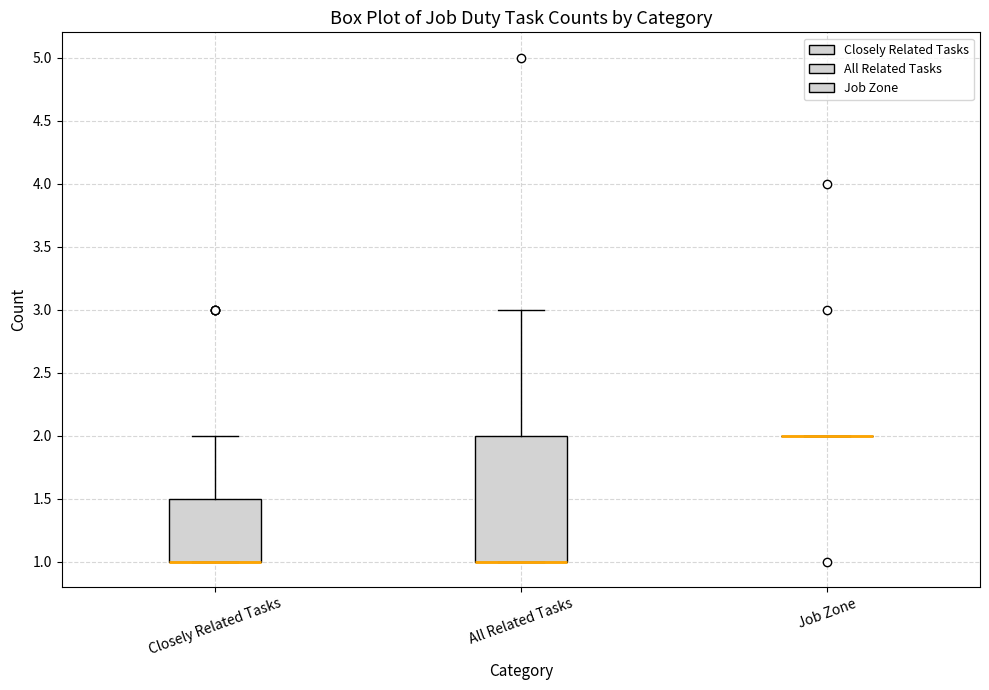

Where is the upper edge of the box for Closely Related Tasks on the y-axis? The values are not printed on the chart, so give them approximately, as read against the axis.

1.5